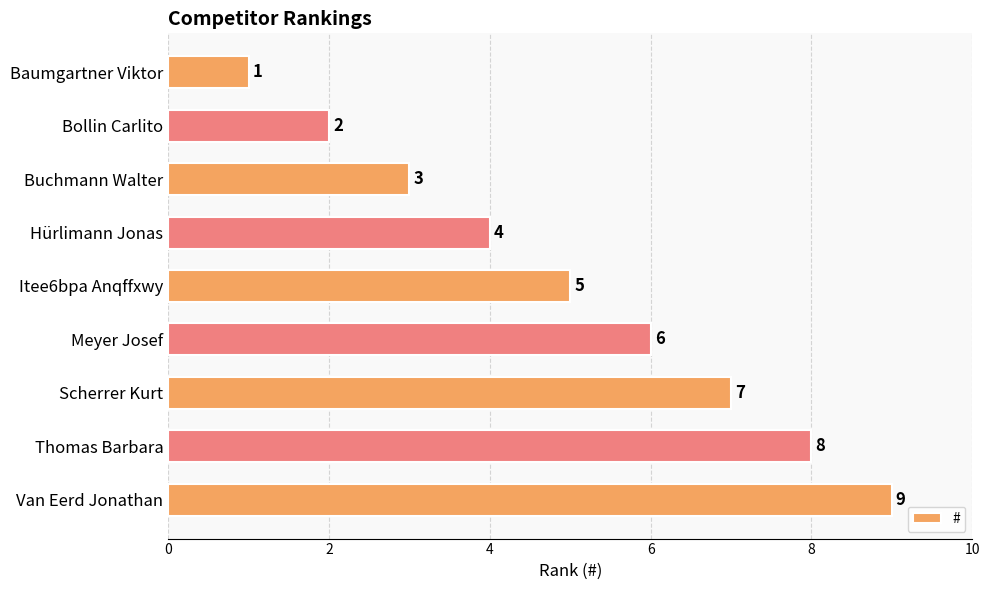

Between Van Eerd Jonathan and Itee6bpa Anqffxwy, which is larger?

Van Eerd Jonathan